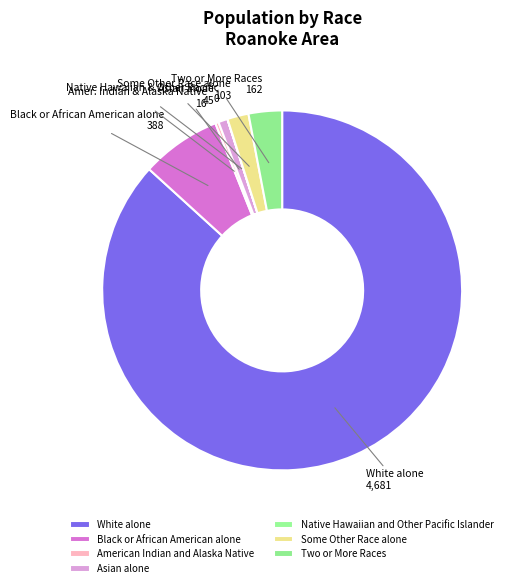

Which slice represents more than half of the pie?

White alone